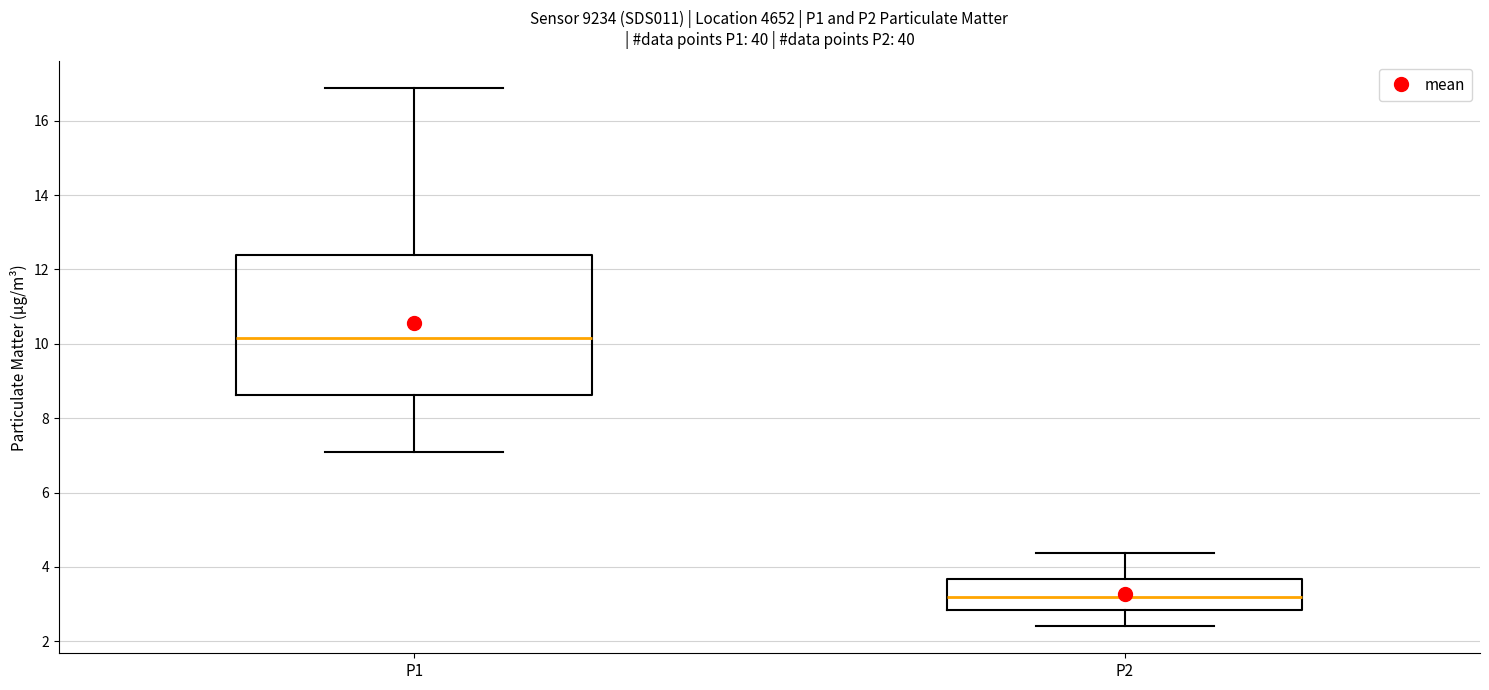

Reading left to right, read every box against the y-axis: the position of its median line, the range the box covers, and the ends of its whiskers. The values are not printed on the chart, so give them approximately, as read against the axis.

P1: median 10.2, box 8.6 to 12.4, whiskers 7.2 to 16.8
P2: median 3.2, box 2.8 to 3.6, whiskers 2.4 to 4.4